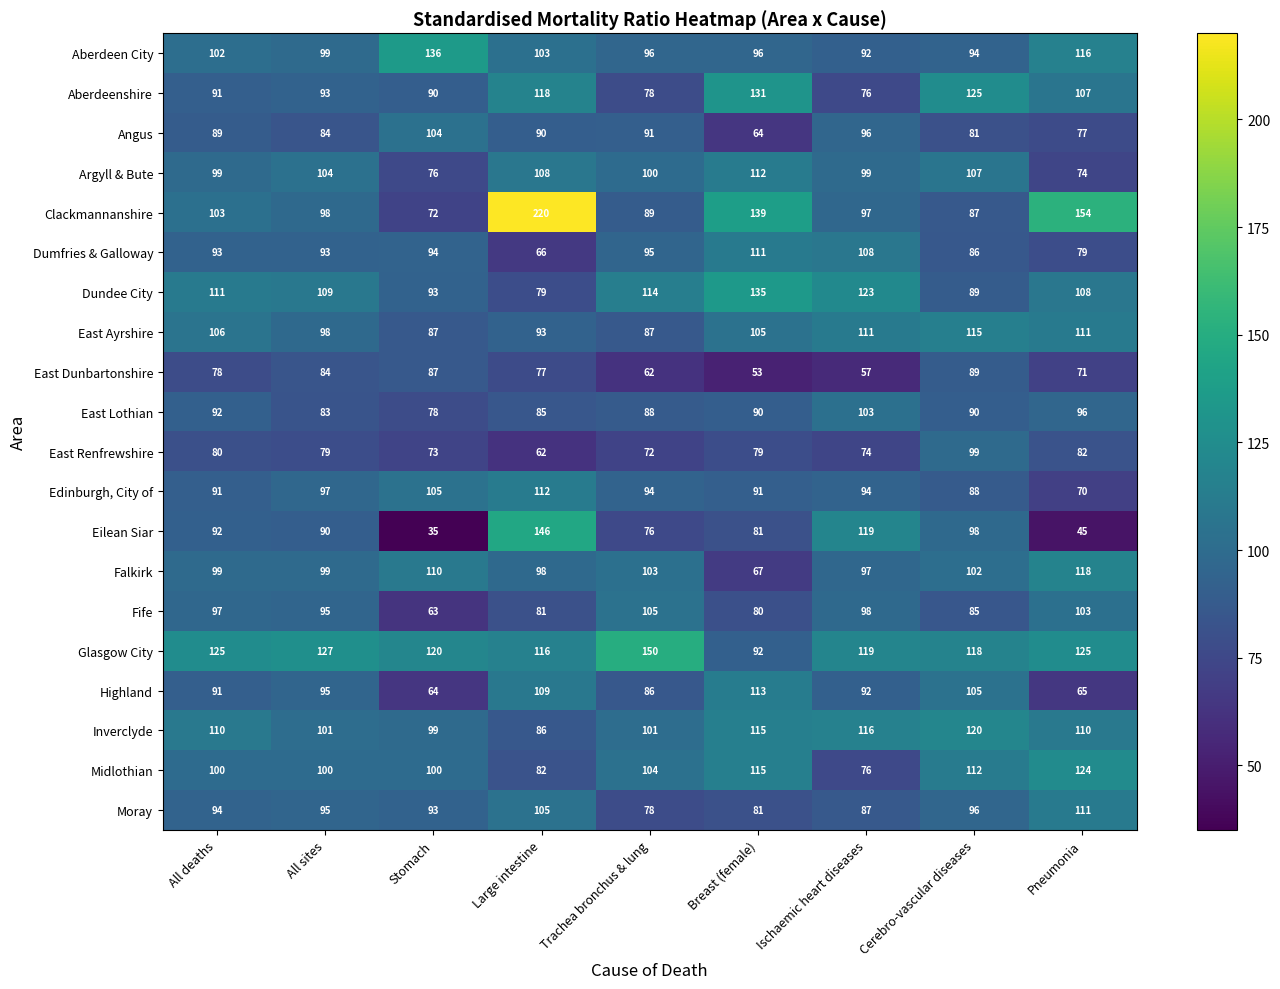

What is the smallest value displayed?

35